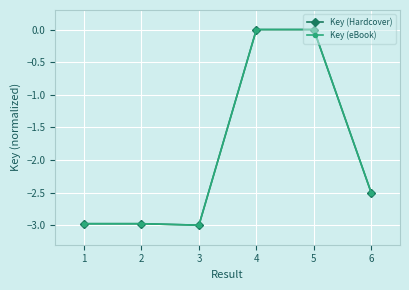

Is this an area chart (filled region under the line)?

No